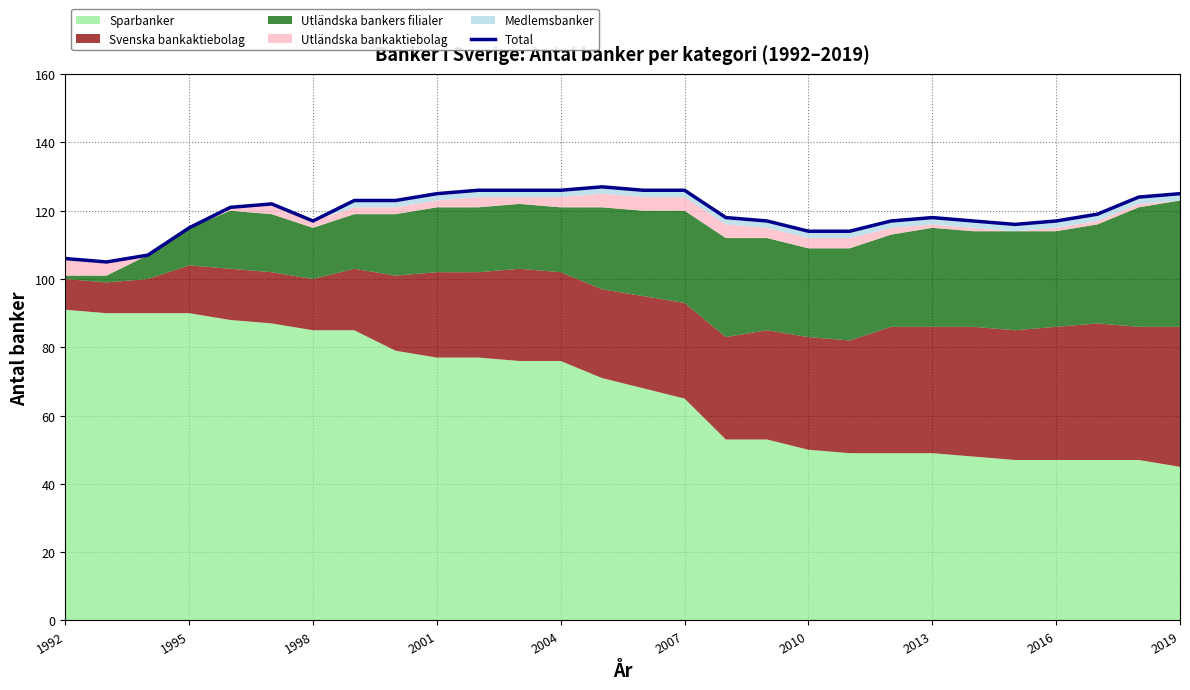

How many values are below 119?

14